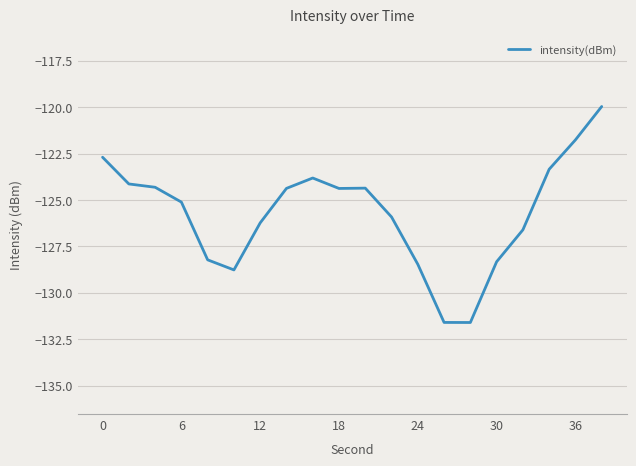

Count the number of values greater than -124.

5